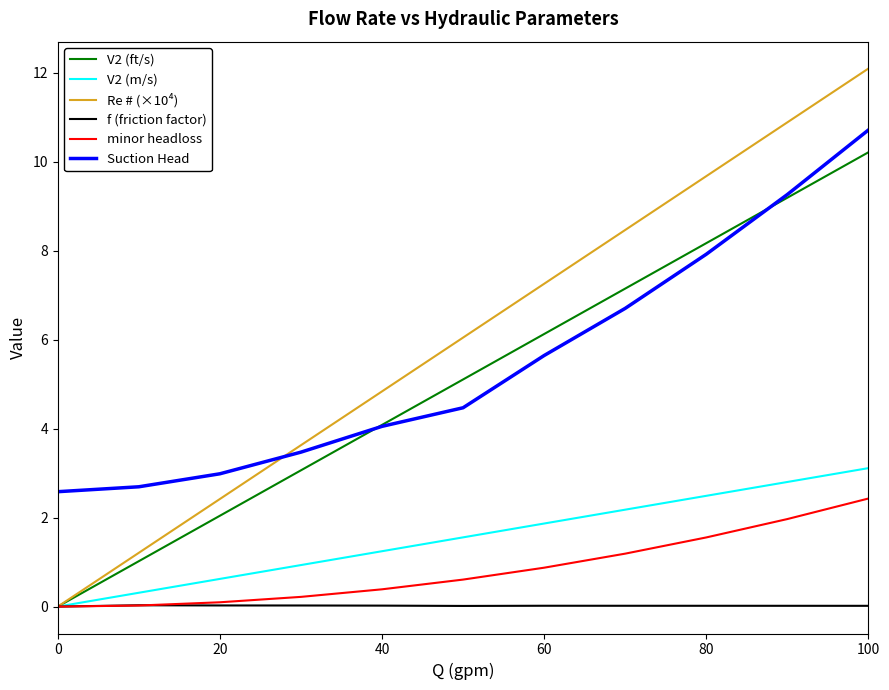

True or false: Suction Head and minor headloss cross at least once.

False